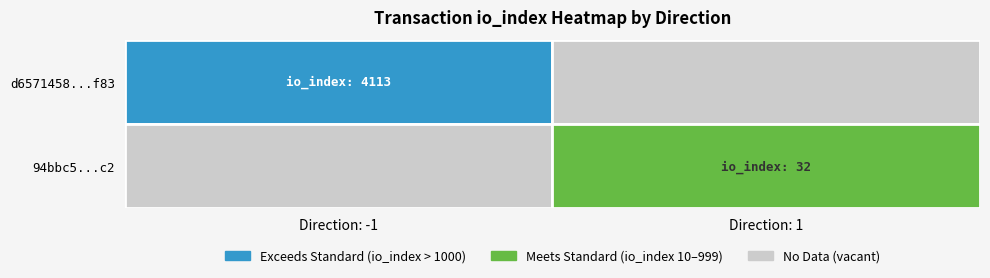

Reading left to right, what are all the values shown in this chart?

d6571458a25c0eef763c8c2c61a202fa4fecf83: direction=-1	io_index=4113
94bbc5adc3c64aa36ea1e490afc04fc817973c2: direction=1	io_index=32